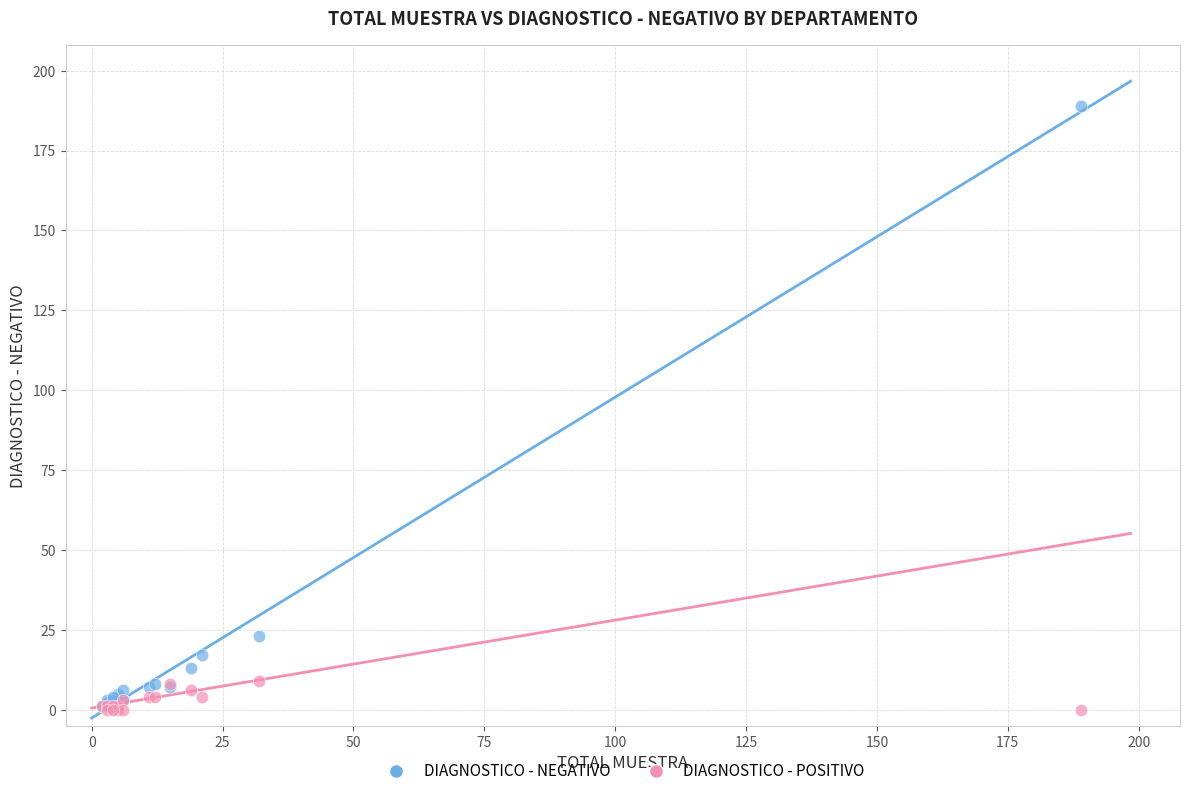

In the DIAGNOSTICO - NEGATIVO series, what Y value is closest to 95?

23